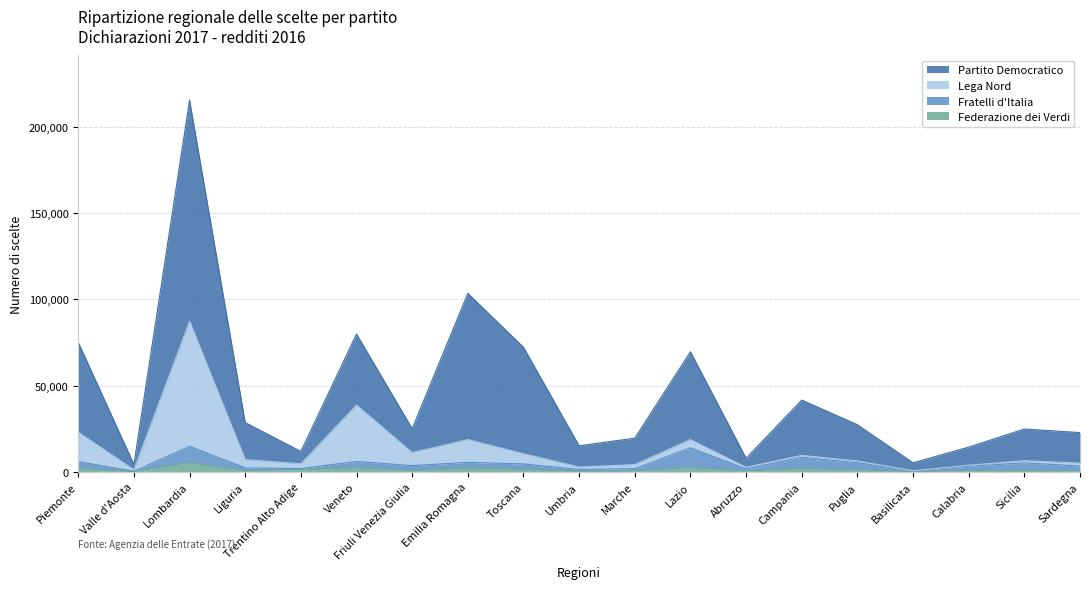

What position from the right is Puglia?

5